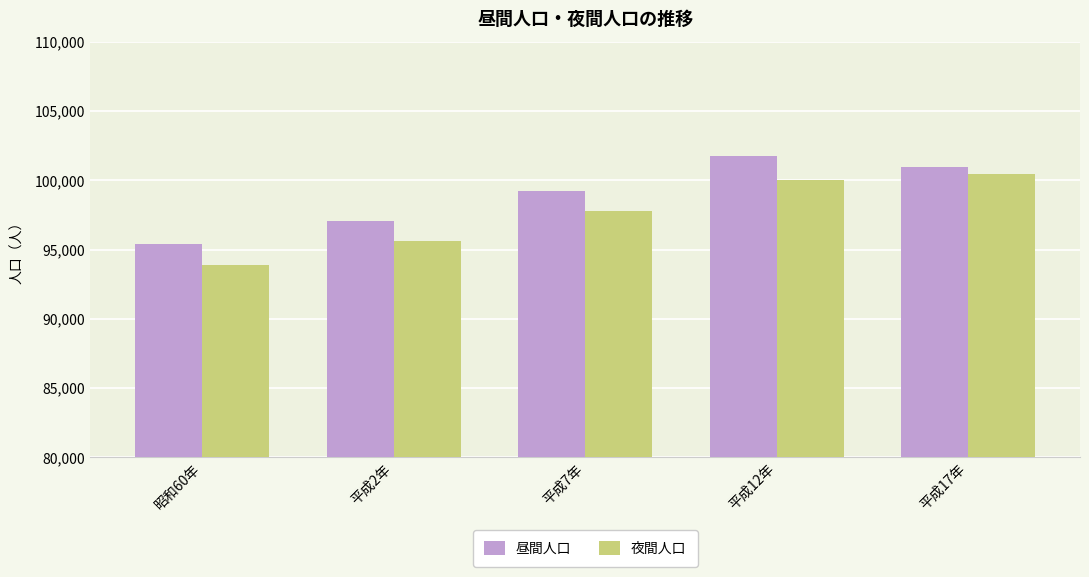

Reading right to left, what are all the values shown in this chart?

昼間人口: 平成17年=100973	平成12年=101714	平成7年=99229	平成2年=97043	昭和60年=95427
夜間人口: 平成17年=100461	平成12年=100016	平成7年=97813	平成2年=95620	昭和60年=93895